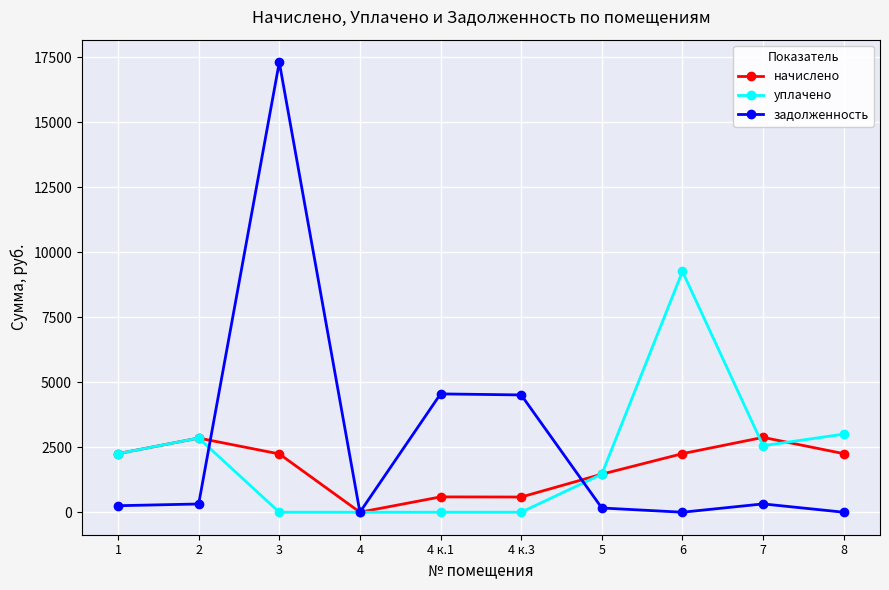

Count the number of categories in the chart.

10